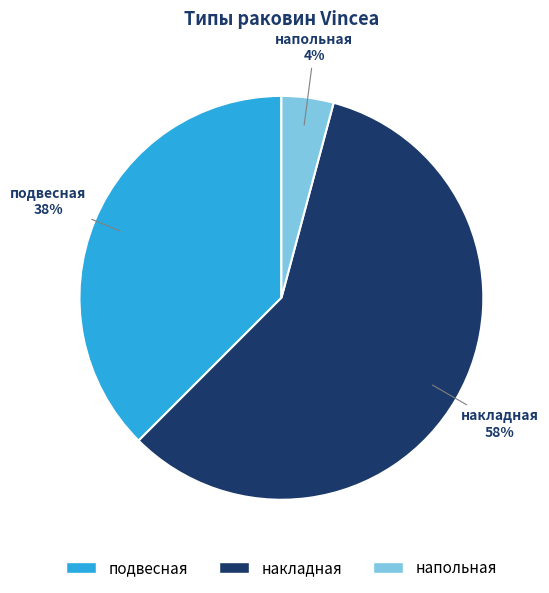

To the nearest percent, what portion does накладная represent?

58%